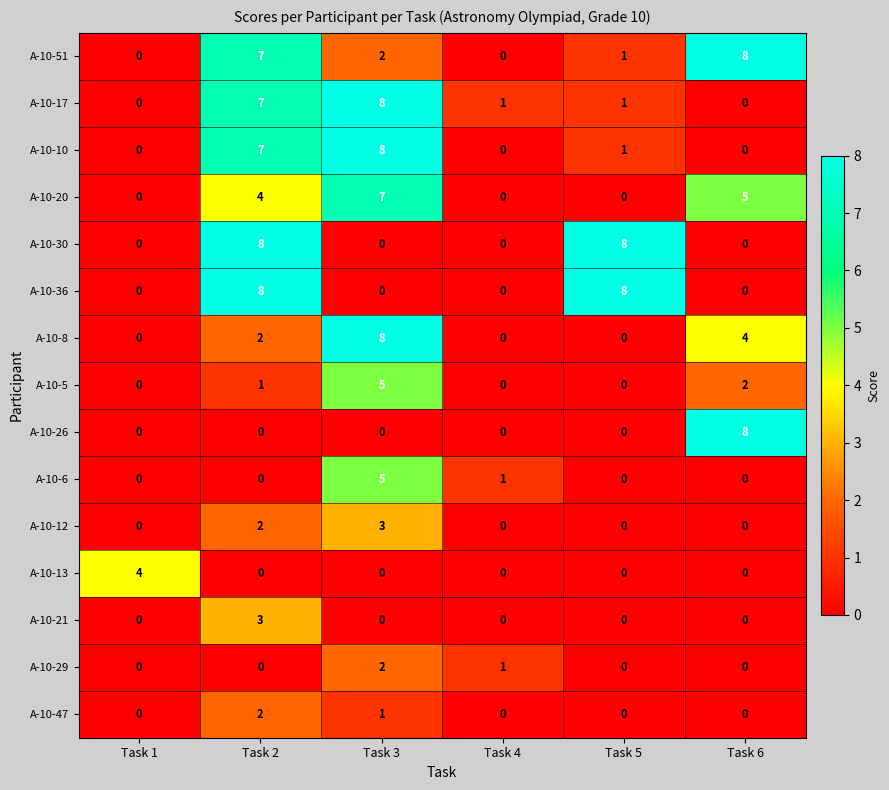

The А-10-20 series shows 7 at Task 3. True or false?

True